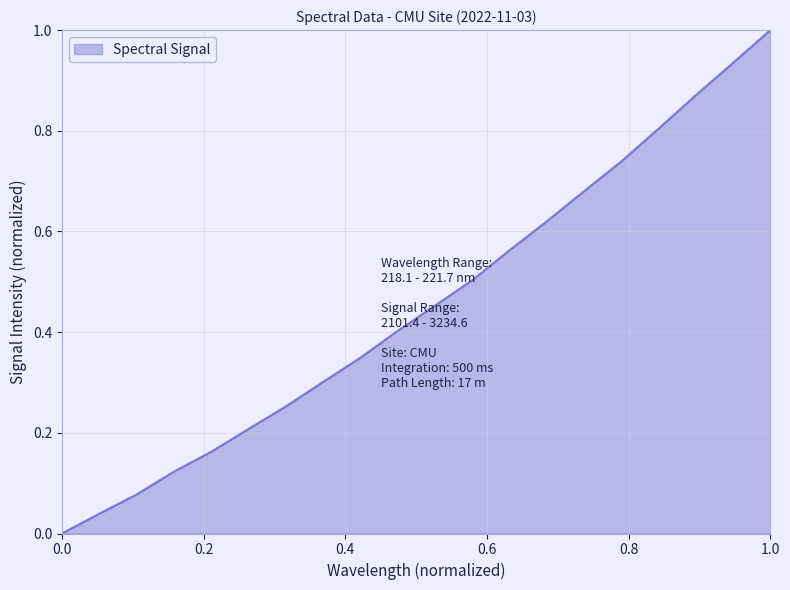

What is the maximum value shown in the chart?

1.0